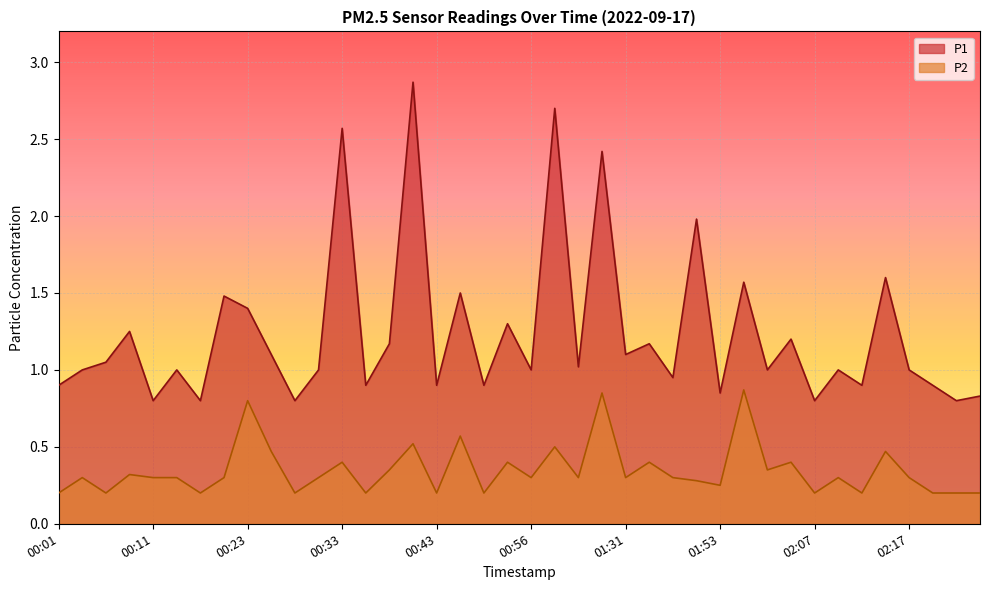

Where is the first local minimum for P1?

00:11